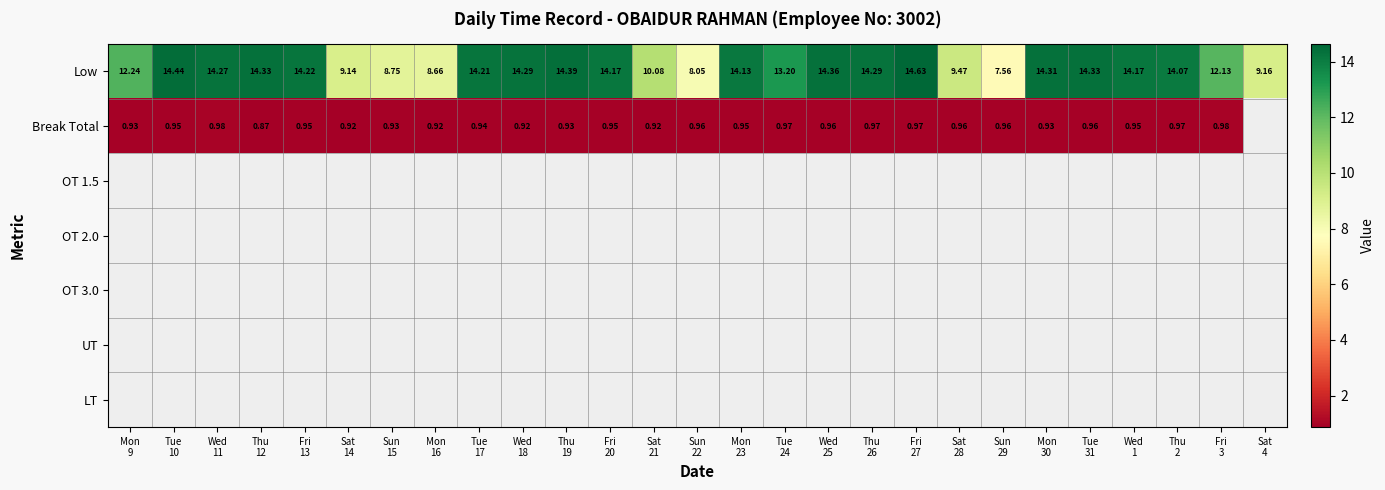

How many categories are shown in the chart?

27